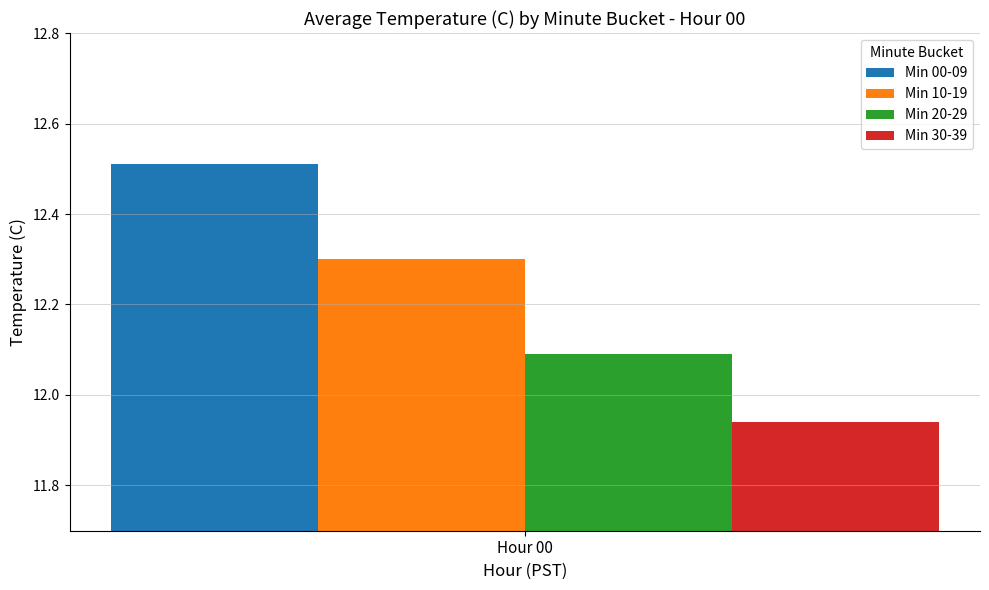

Count the number of data series in this chart.

4